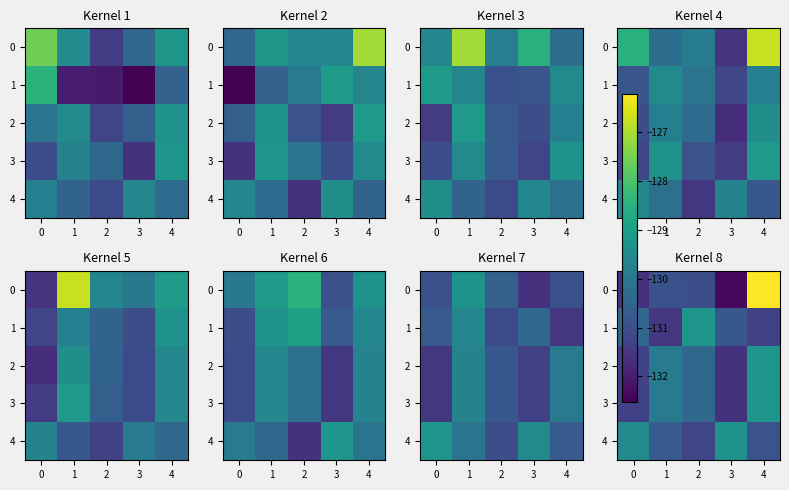

The value of 1 at 0 is -44.2. True or false?

False